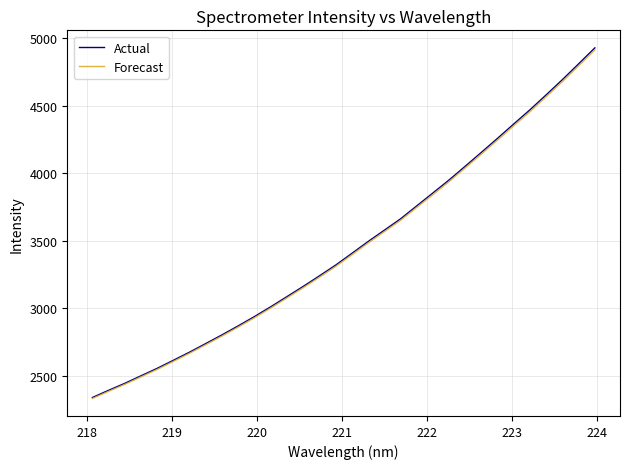

What is the minimum value shown in the chart?

2334.5